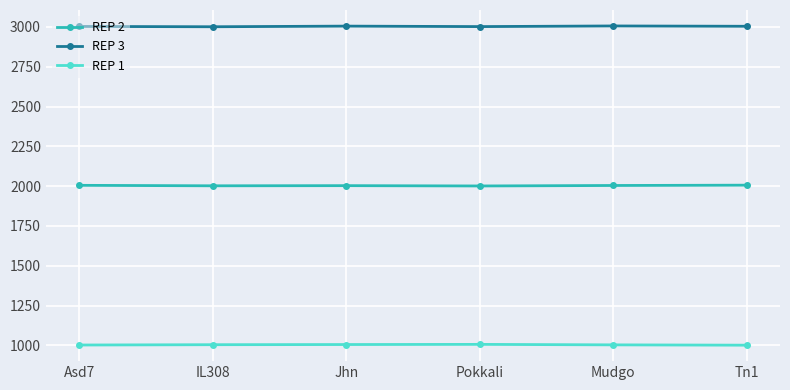

Which series has the largest total across all categories?

REP 3